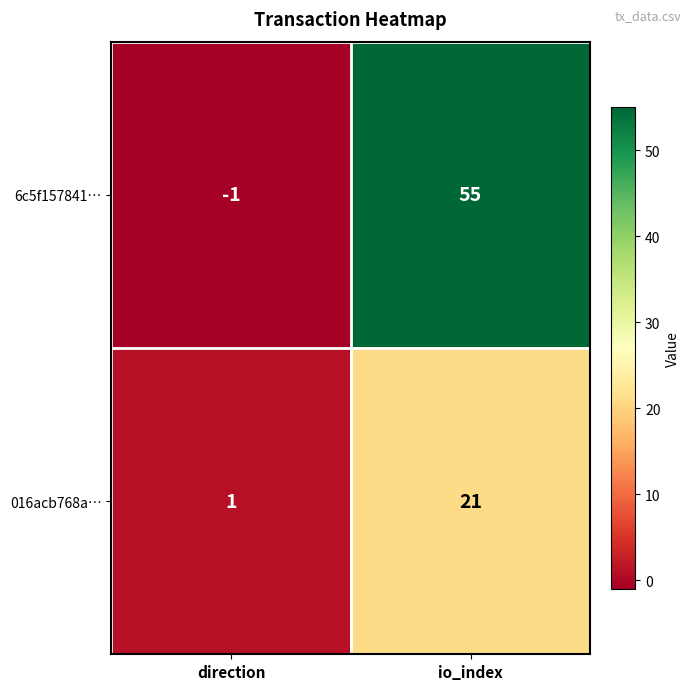

What is the sum of all 6c5f157841… values?

54